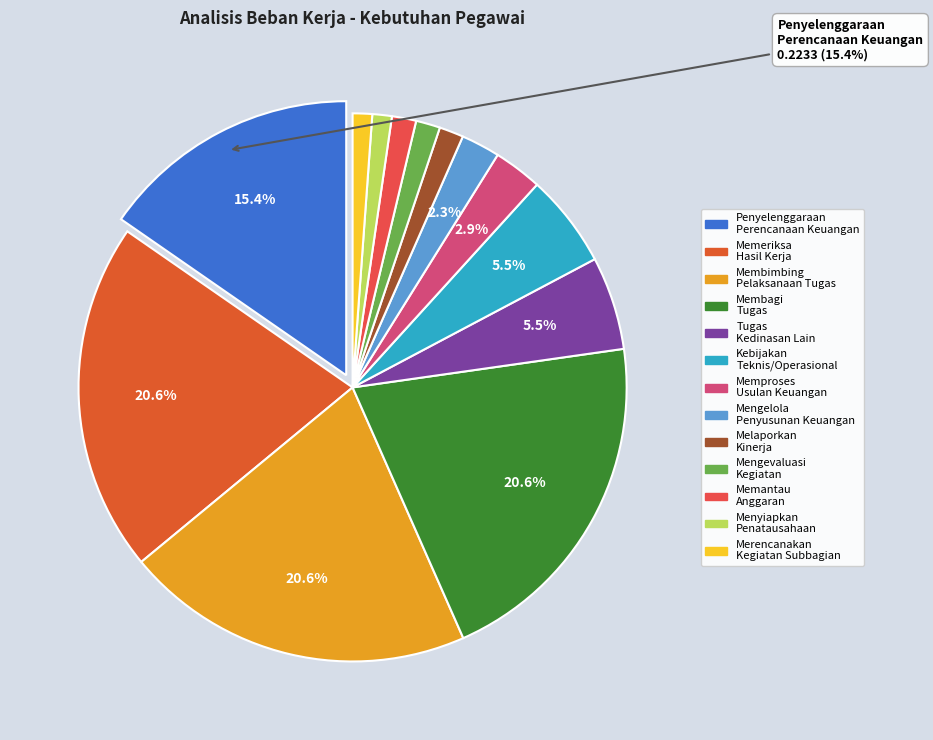

Does any single category account for the majority?

No